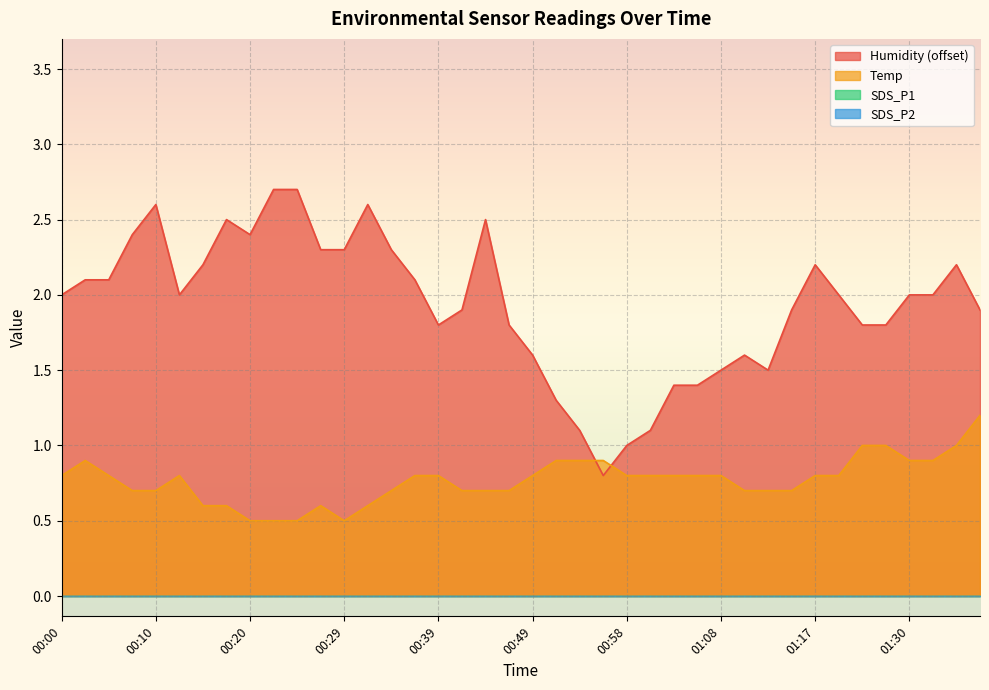

True or false: Humidity has a value of 2.7 at 00:46.

False